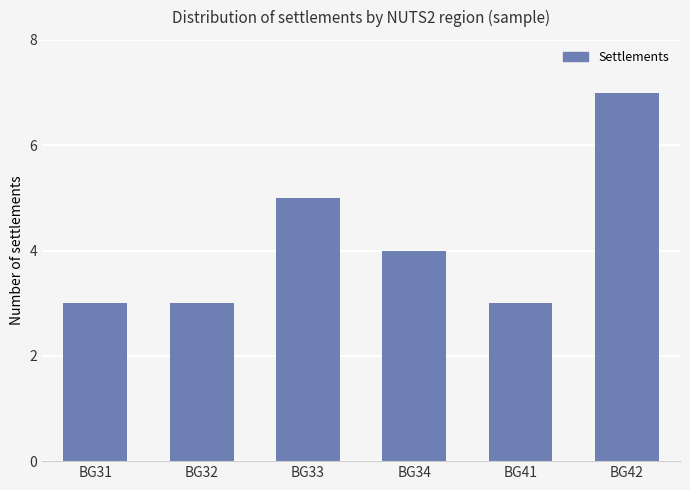

What is the average value?

4